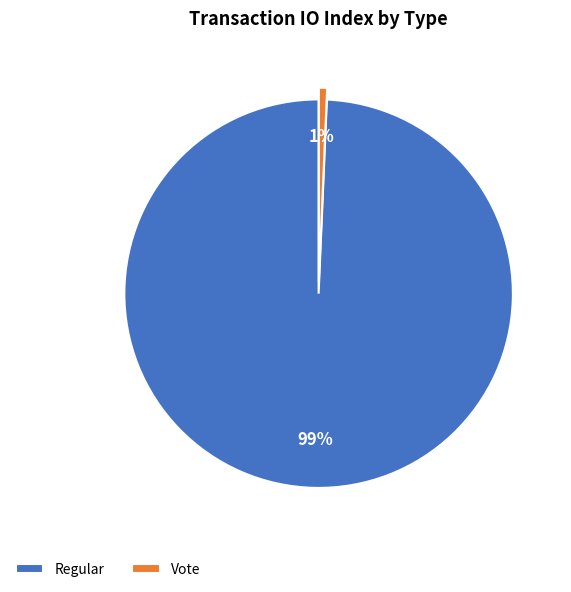

Rank the categories by value from lowest to highest.

Vote, Regular